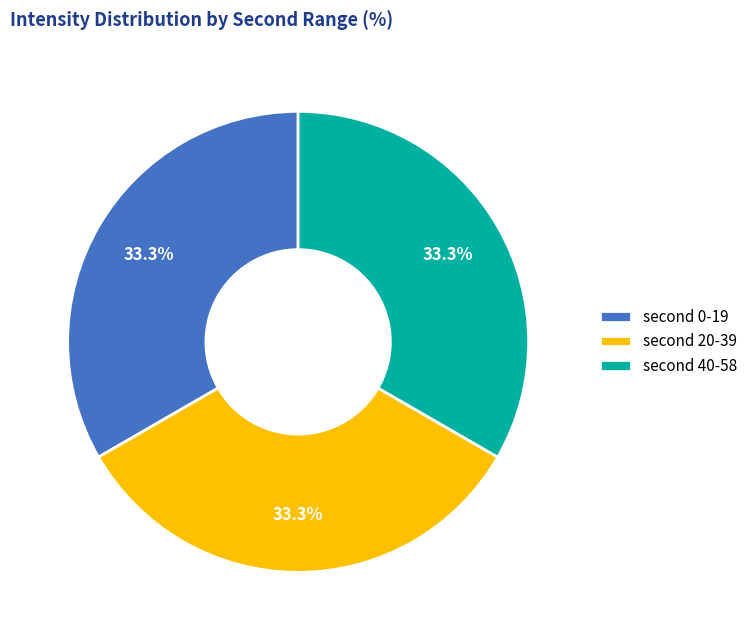

Does any single category account for the majority?

No